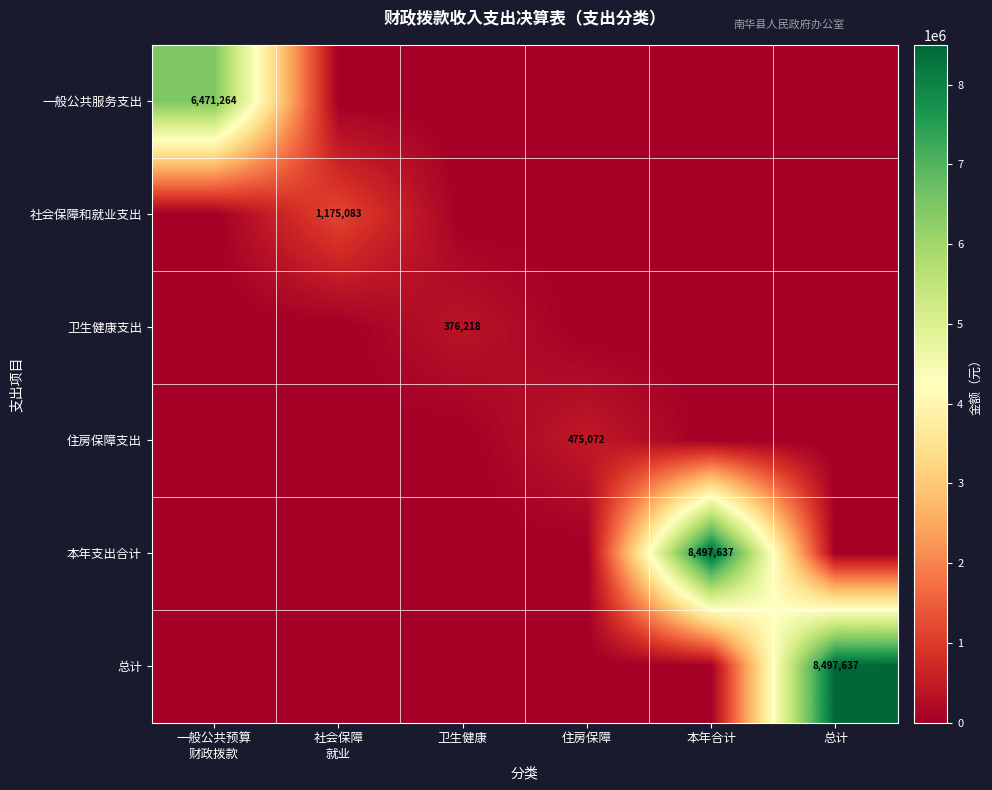

Is it true that 本年支出合计 equals 8497637 at 本年合计?

True